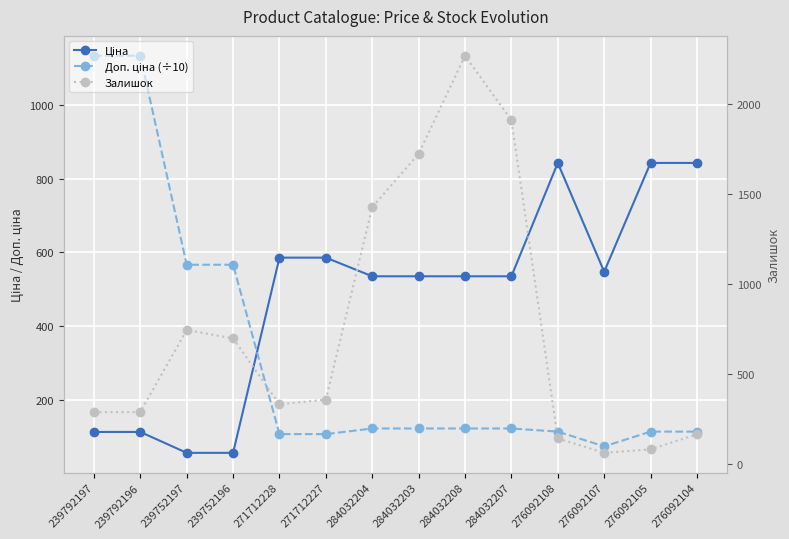

How many interior local peaks does the Залишок series have?

2